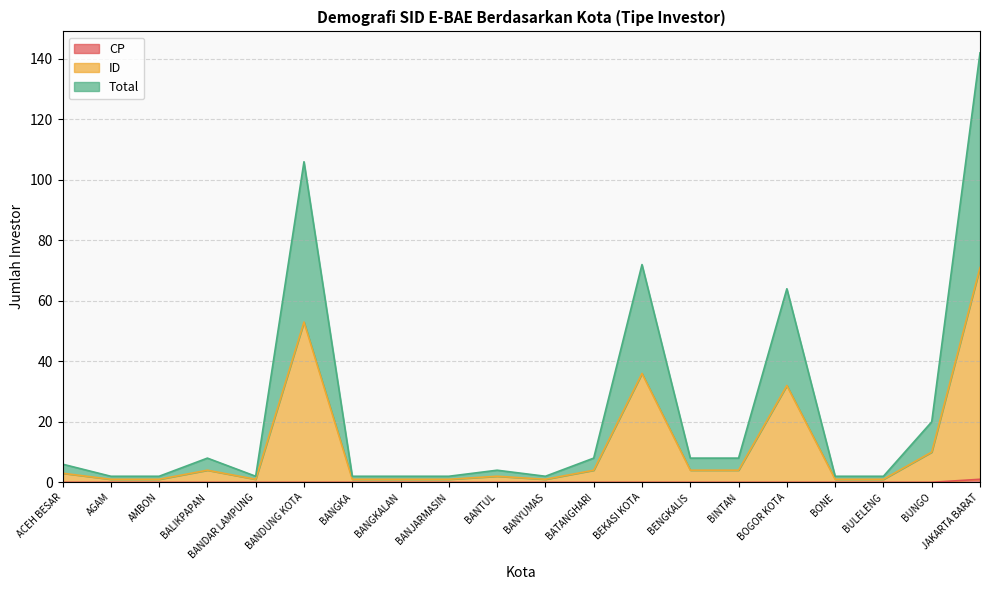

True or false: Total and ID cross at least once.

False